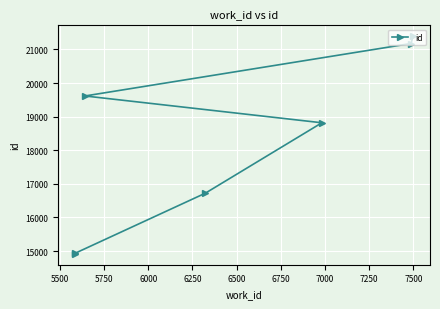

Reading left to right, extract all data points from this chart.

14916	14935	16722	18818	19616	21178	21395